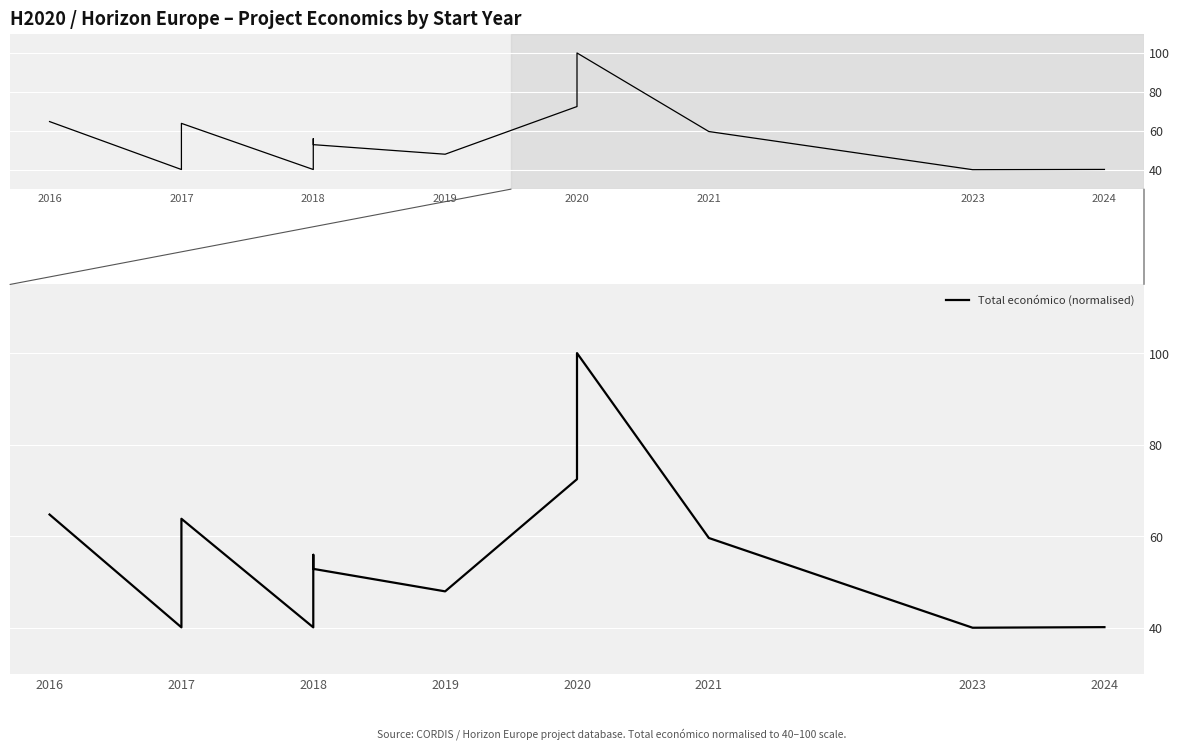

Count the number of categories in the chart.

12